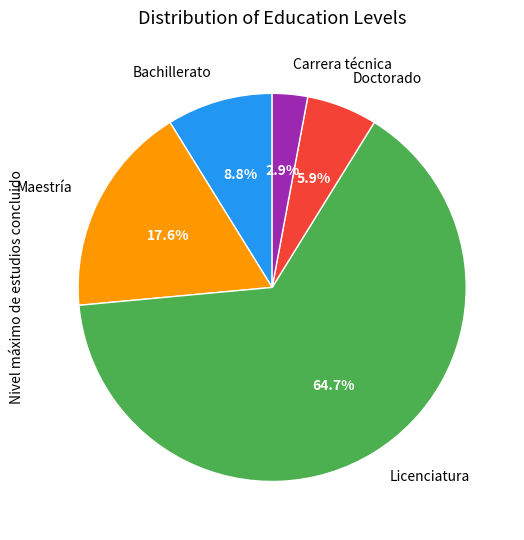

To the nearest percent, what is the average slice percentage?

20%